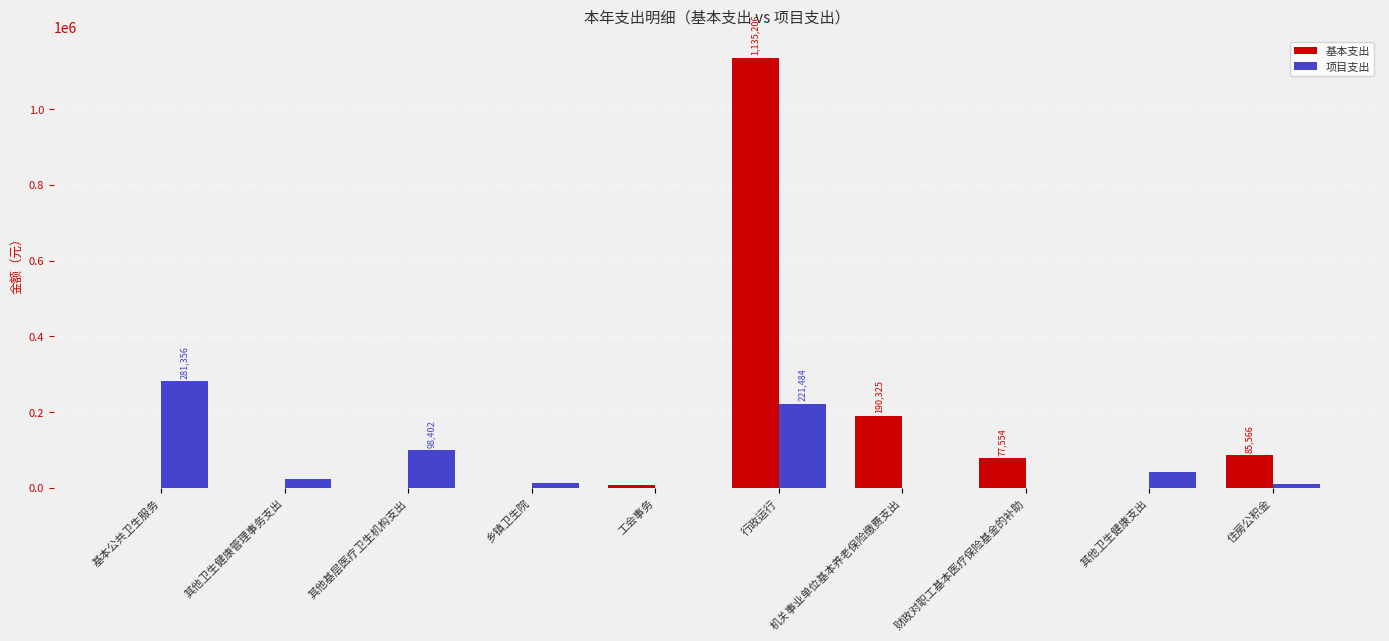

Is the value of 项目支出 at 行政运行 greater than the value of 基本支出 at 行政运行?

No